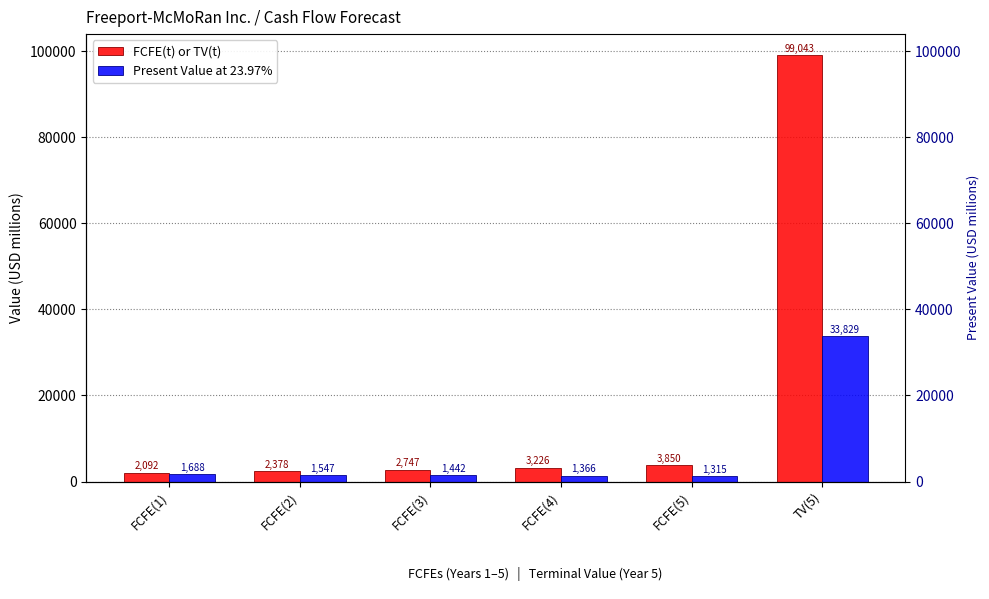

Where is Present Value at 23.97% nearest to the value 17572?

FCFE(1)